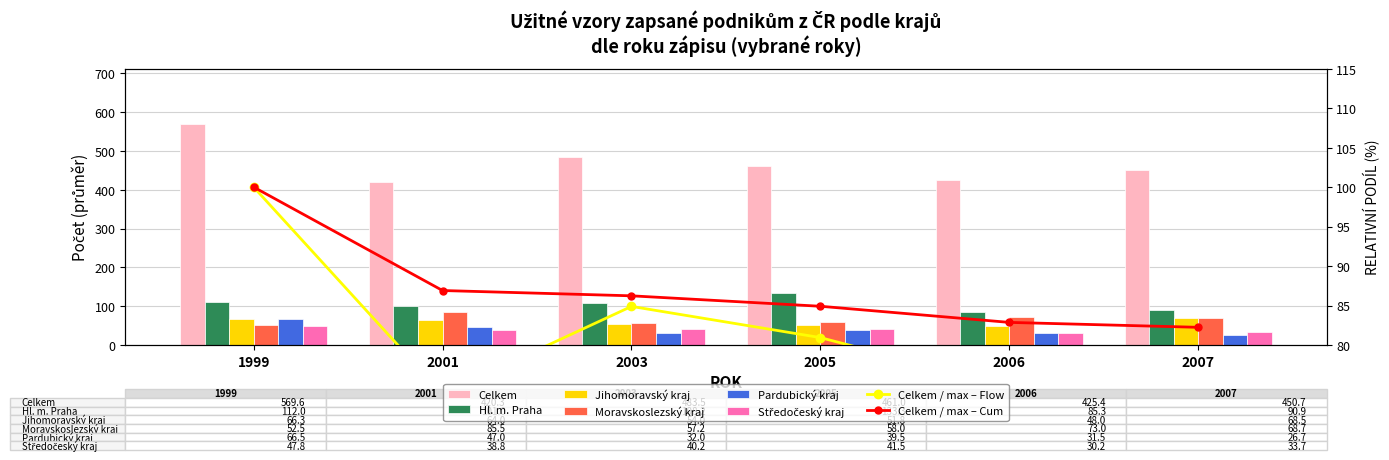

Rank the categories by Celkem value from lowest to highest.

2001, 2006, 2007, 2005, 2003, 1999